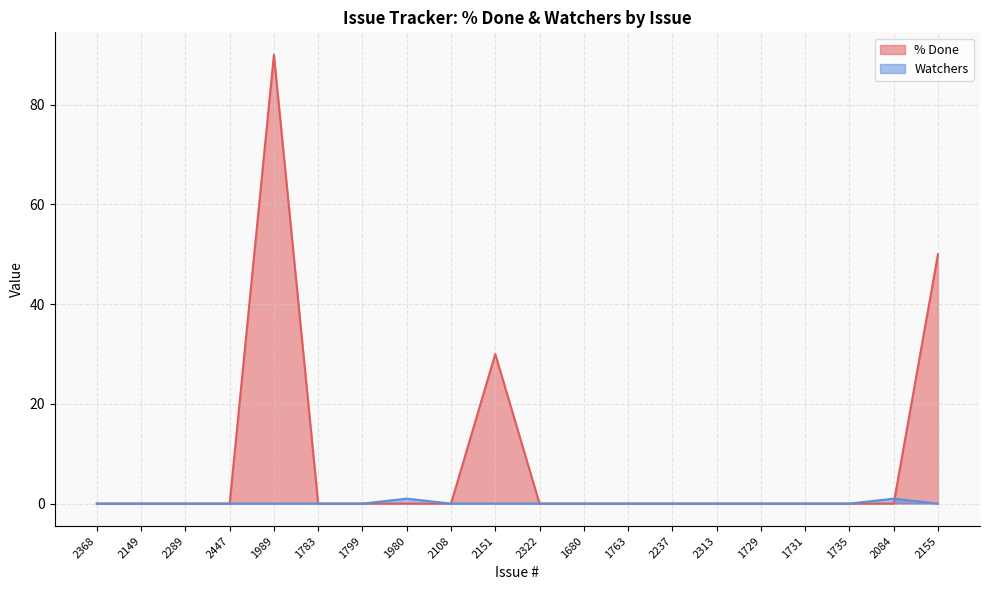

Rank the series at 2368 from lowest to highest value.

% Done, Watchers